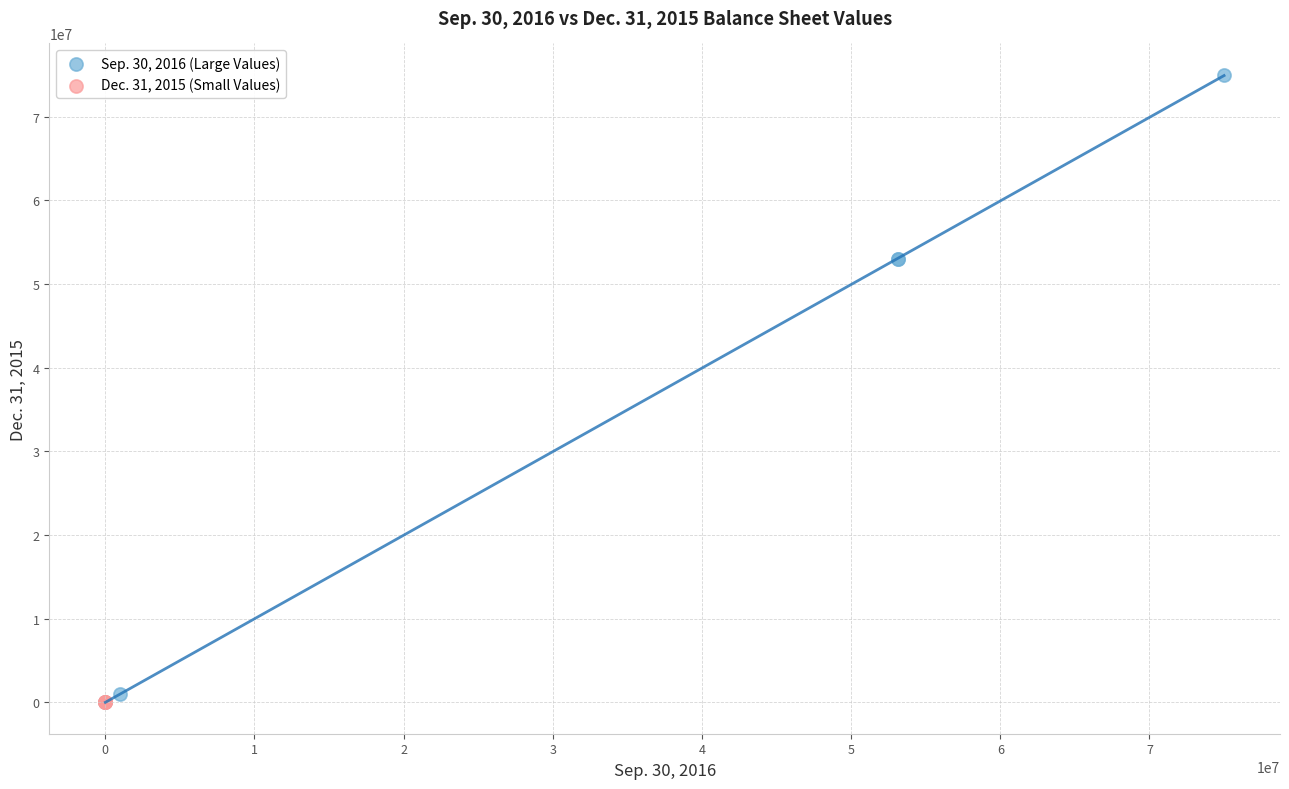

Which series reaches the maximum Y coordinate?

Sep. 30, 2016 (Large Values)